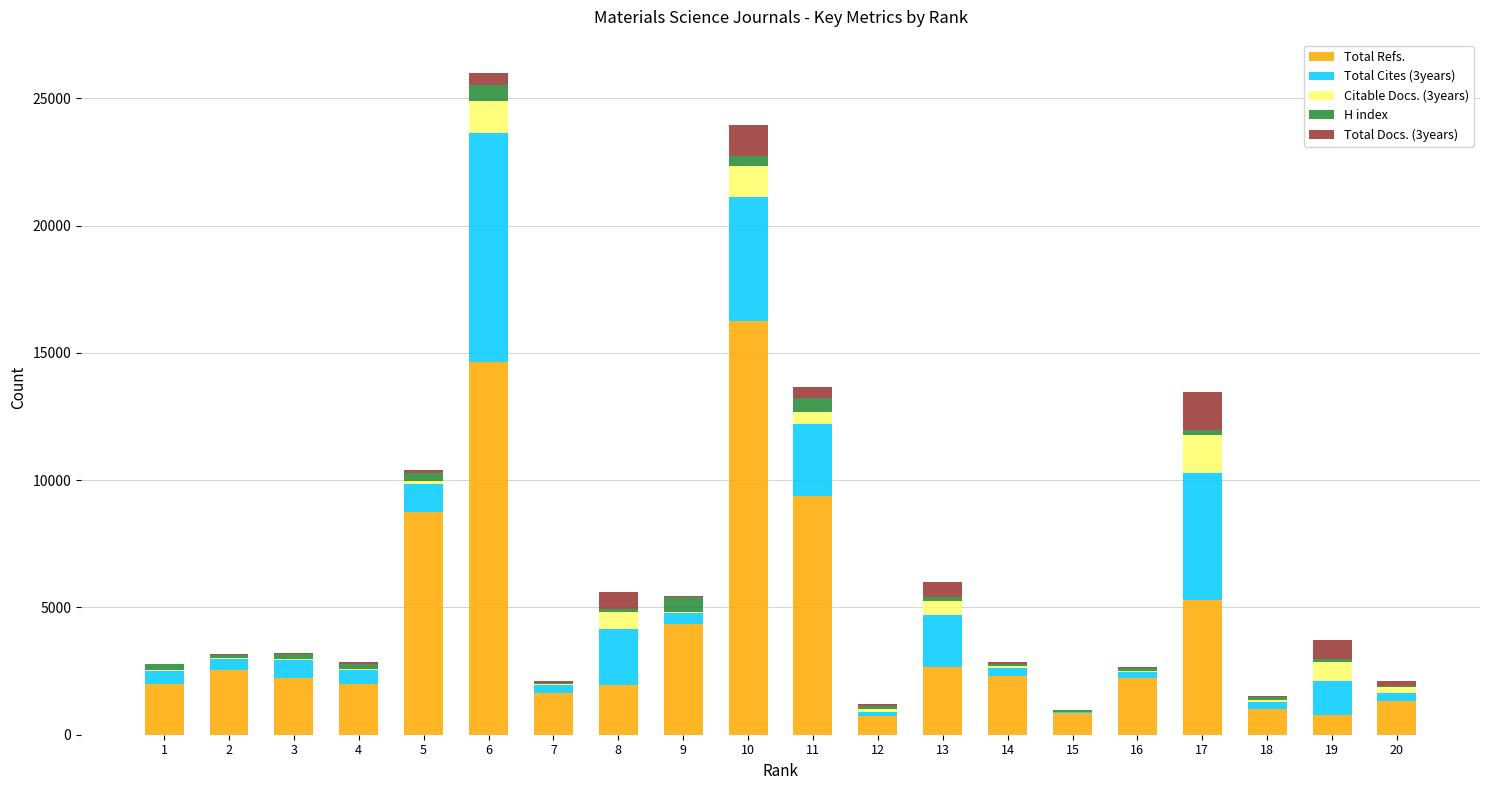

What is the highest value of the Total Refs. series?

16254